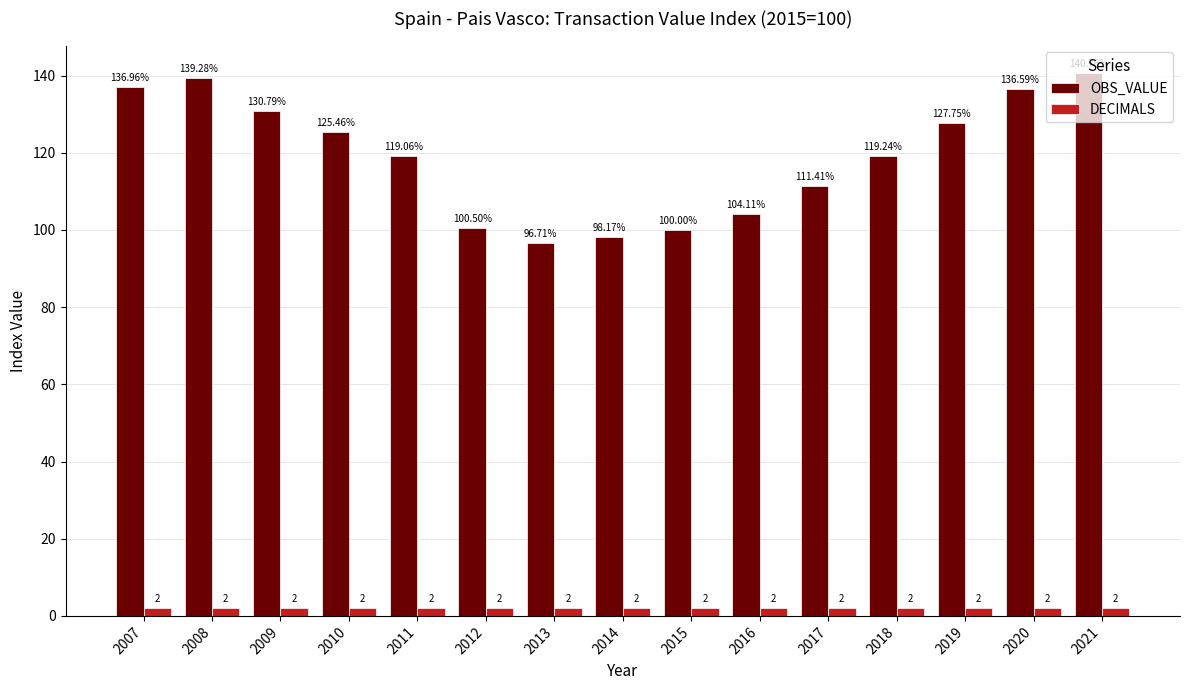

Which series changed the most between 2012 and 2018?

OBS_VALUE